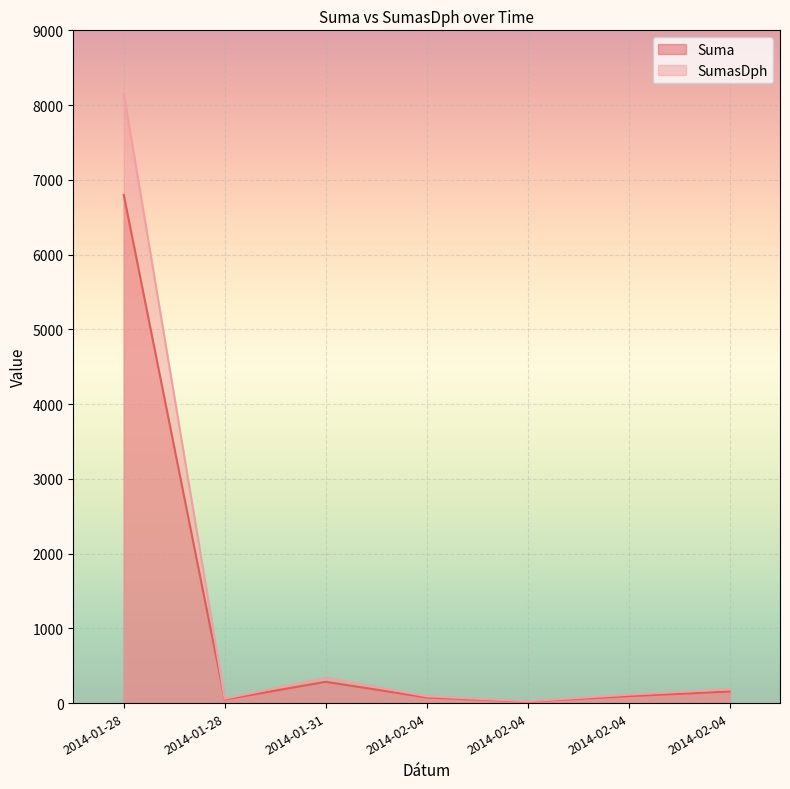

What is the average value of the Suma series?

1068.0